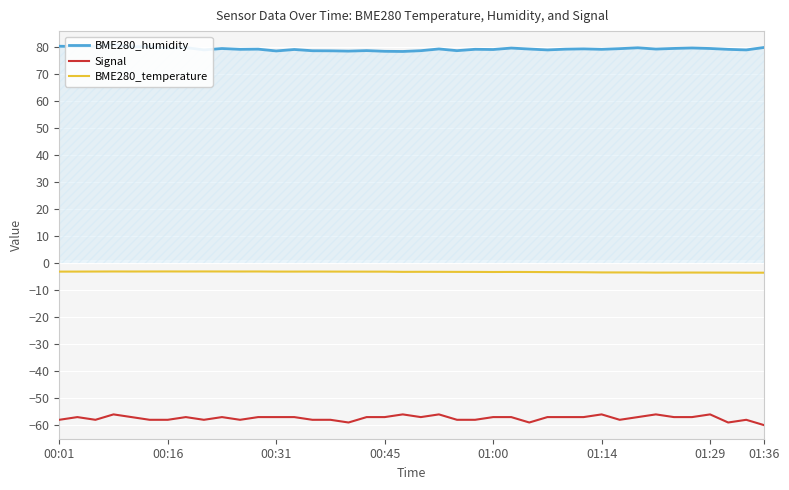

True or false: BME280_temperature and Signal intersect in this chart.

False